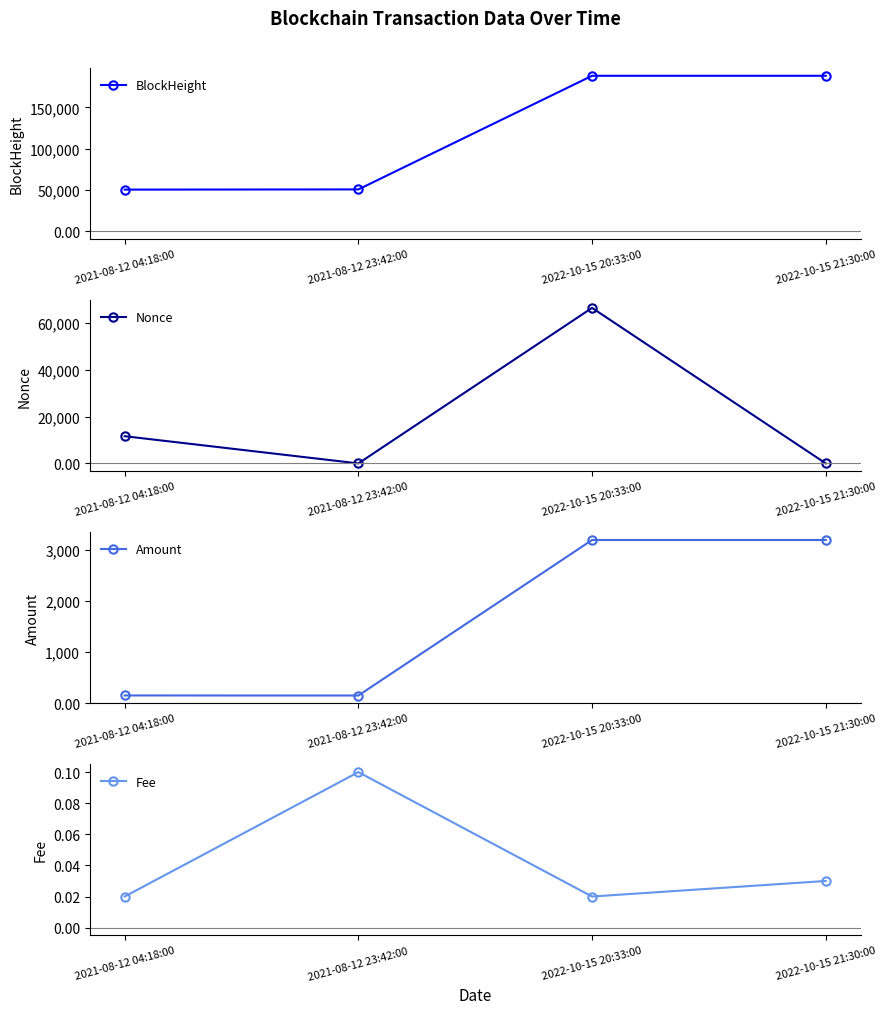

At which category is the sum across all series the highest?

2022-10-15 20:33:00